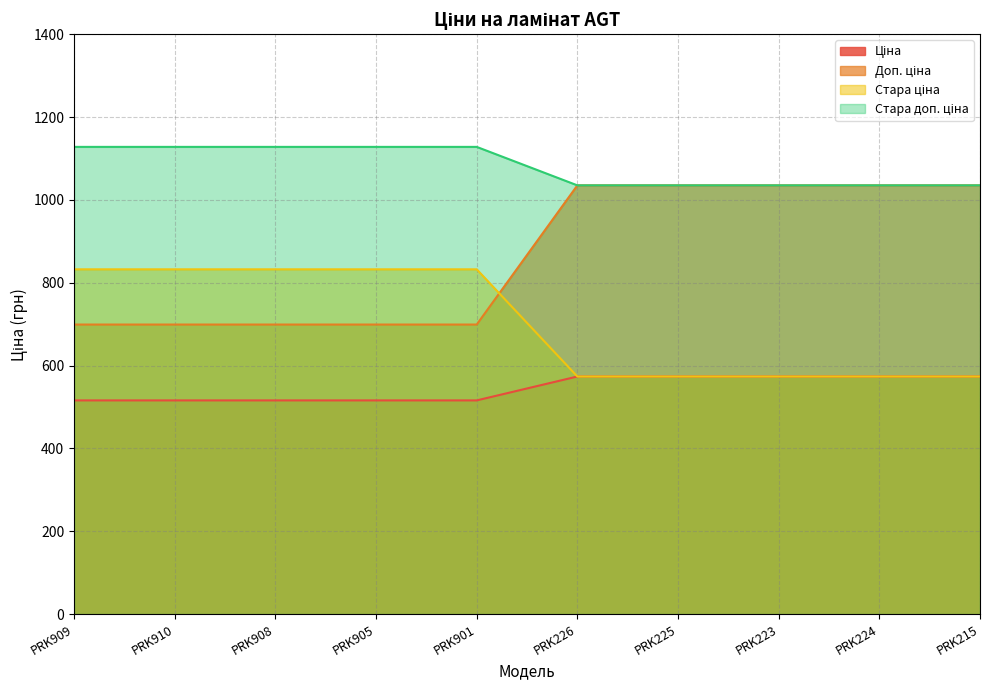

Does the chart display data point markers on the line(s)?

No